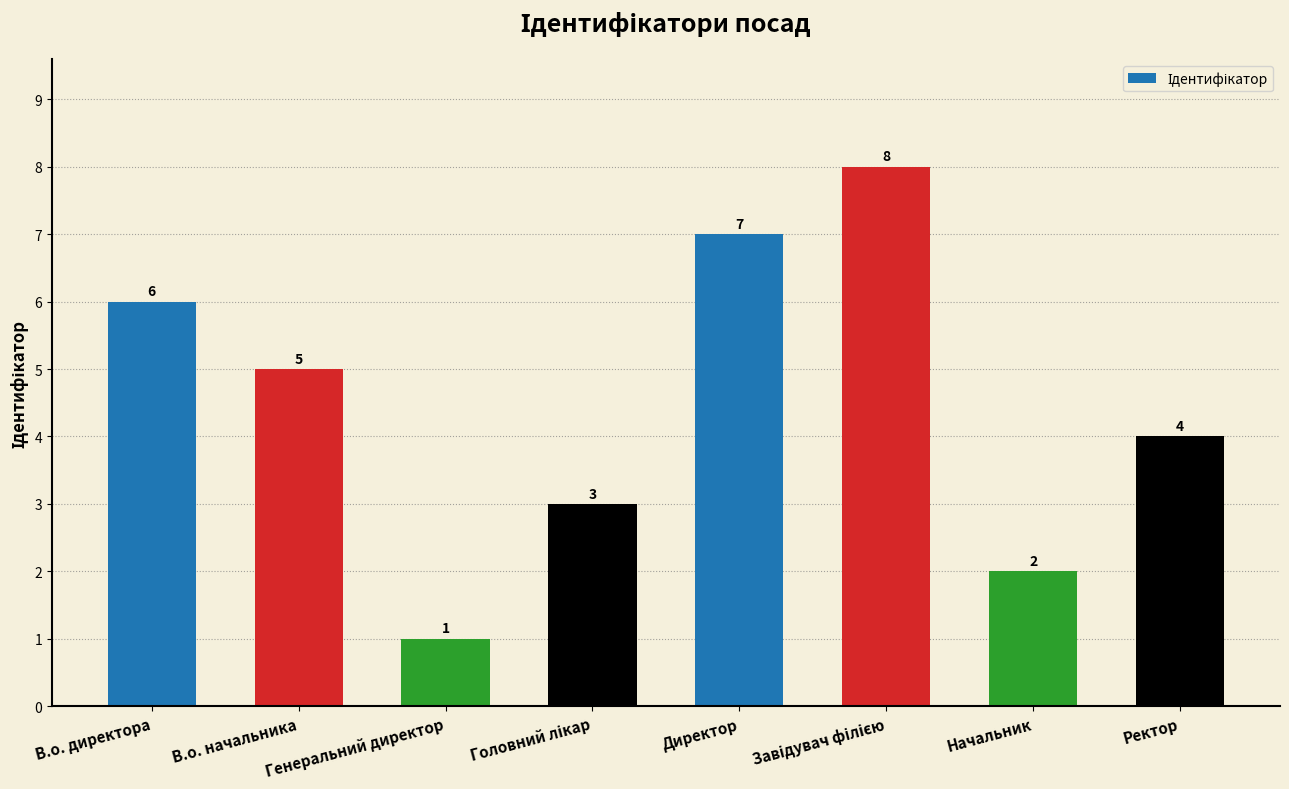

The value at Директор is 7. True or false?

True